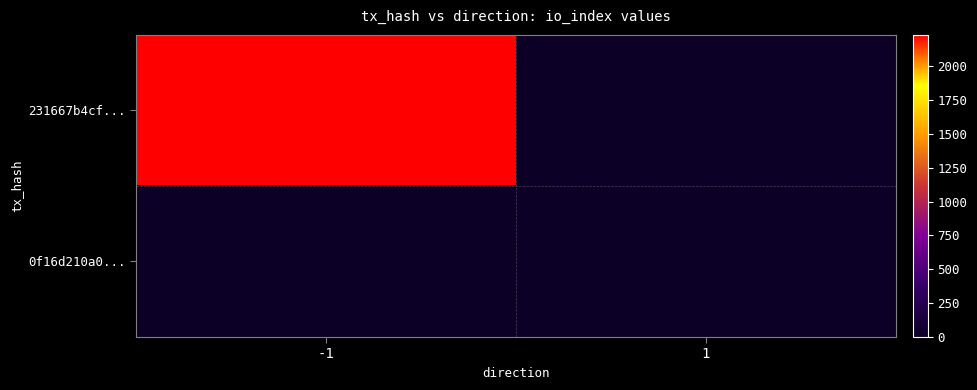

How many data points does each series have?

2